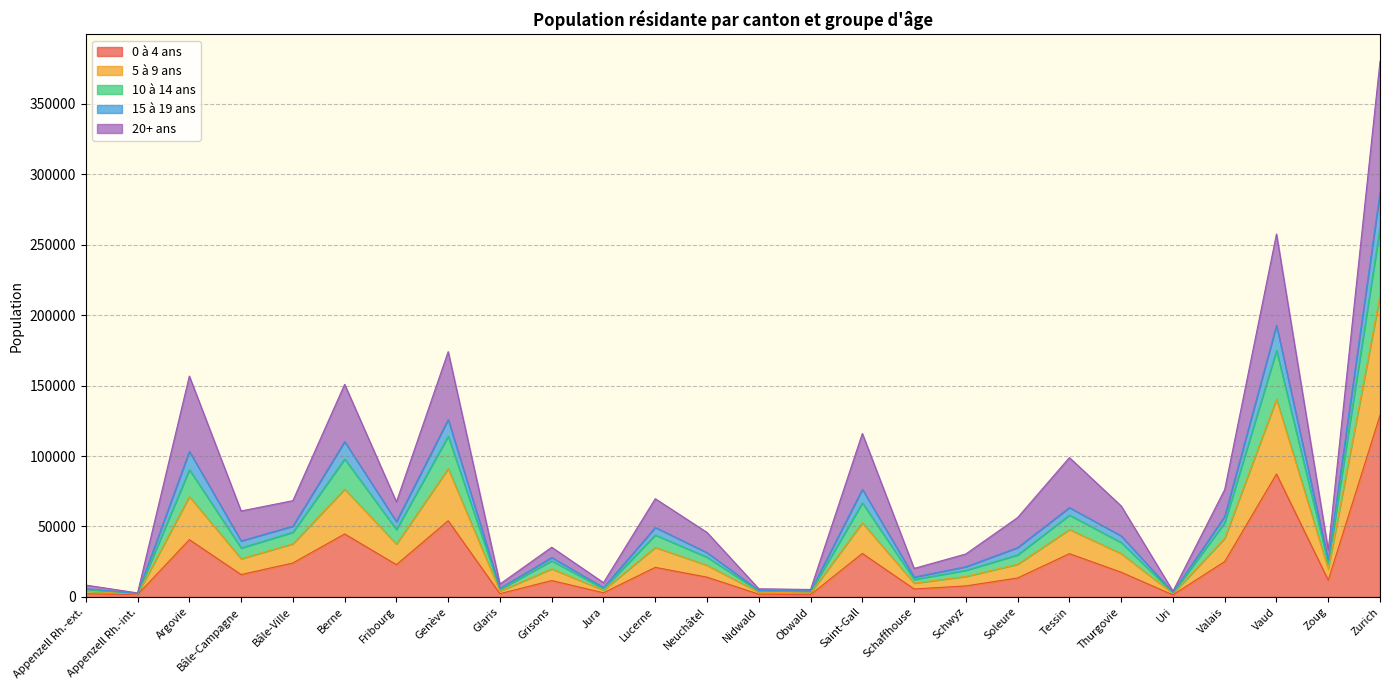

Which has a higher value, Jura or Grisons?

Grisons